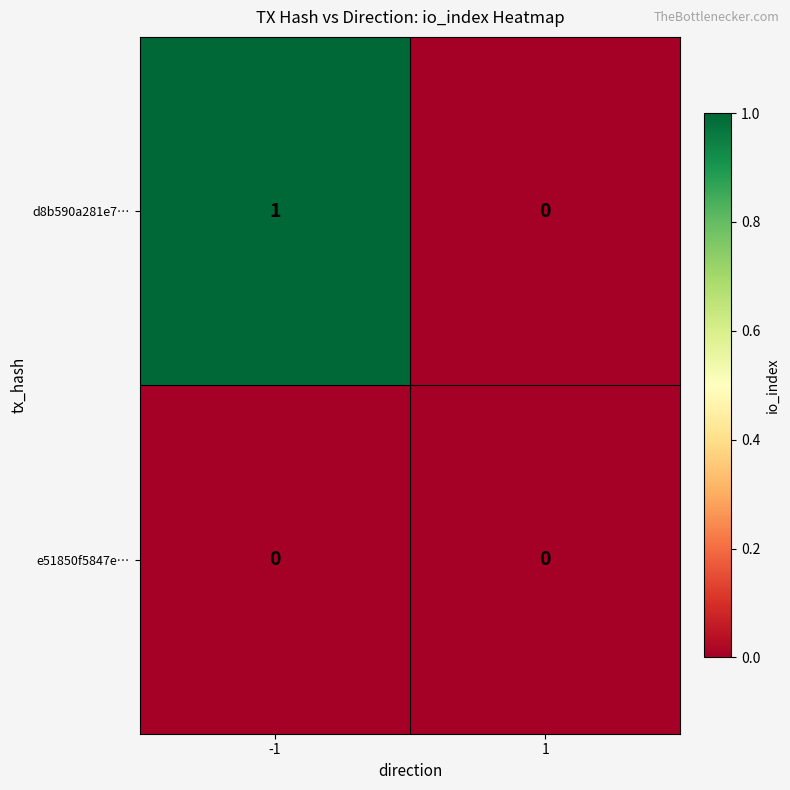

Rank the series by their maximum value, from lowest to highest.

e51850f5847e…, d8b590a281e7…